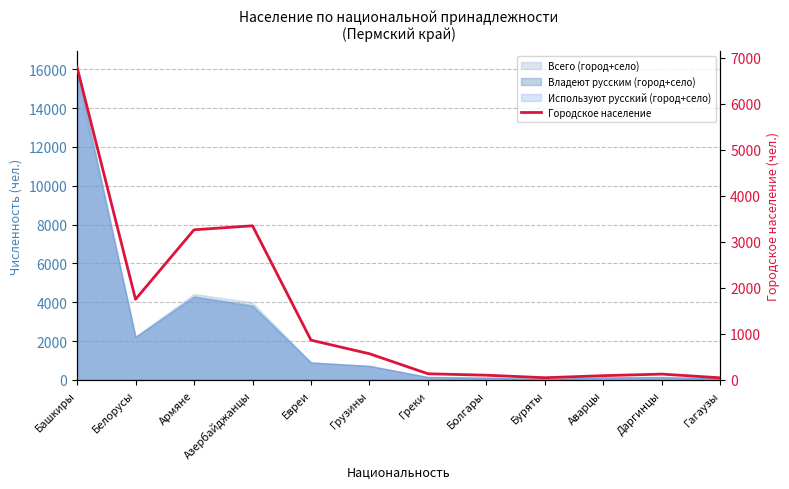

Rank the categories by value from lowest to highest.

Гагаузы, Буряты, Аварцы, Болгары, Даргинцы, Греки, Грузины, Евреи, Белорусы, Армяне, Азербайджанцы, Башкиры